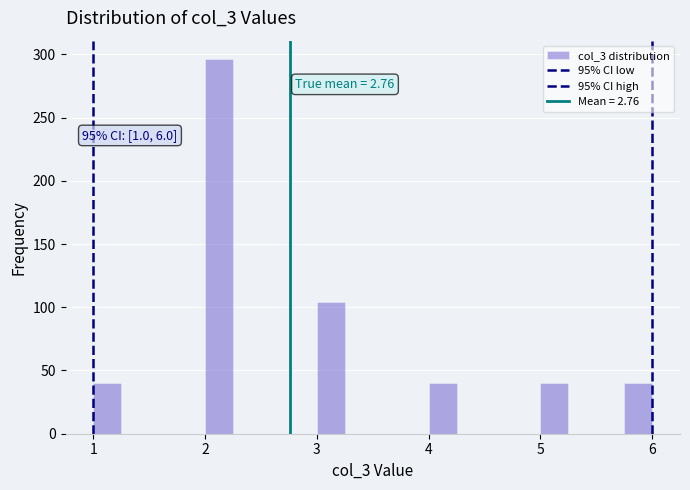

Read against the x-axis, roughly where is the centre of the tallest bar?

2.1